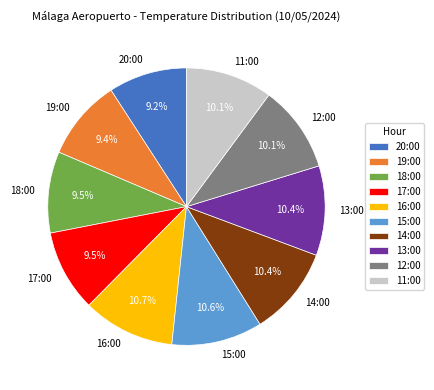

Is the sum of 15:00 and 18:00 greater than half?

No